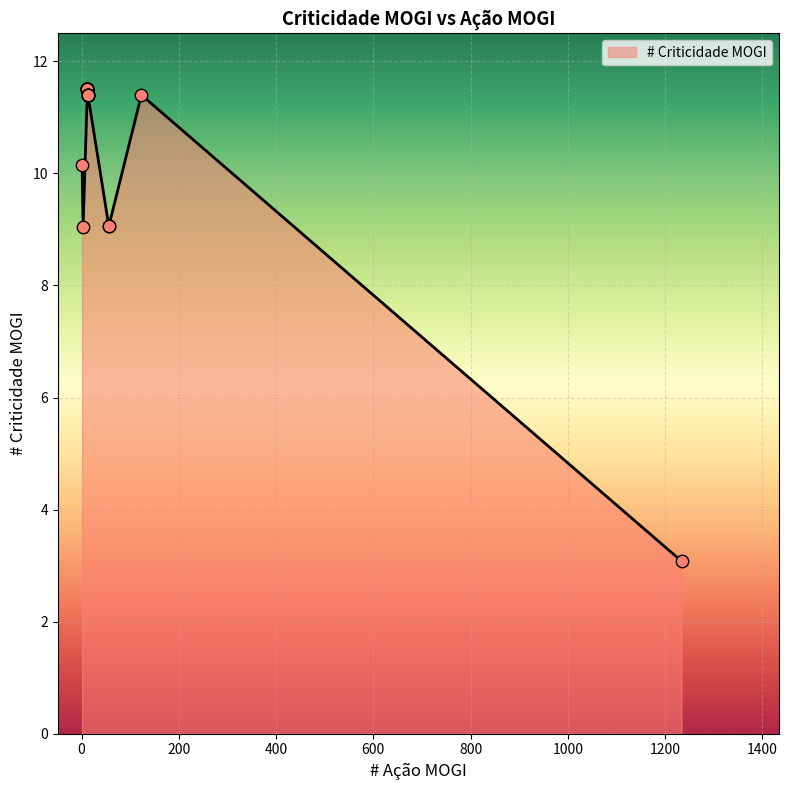

What is the change in value from 1 to 12?

+1.3